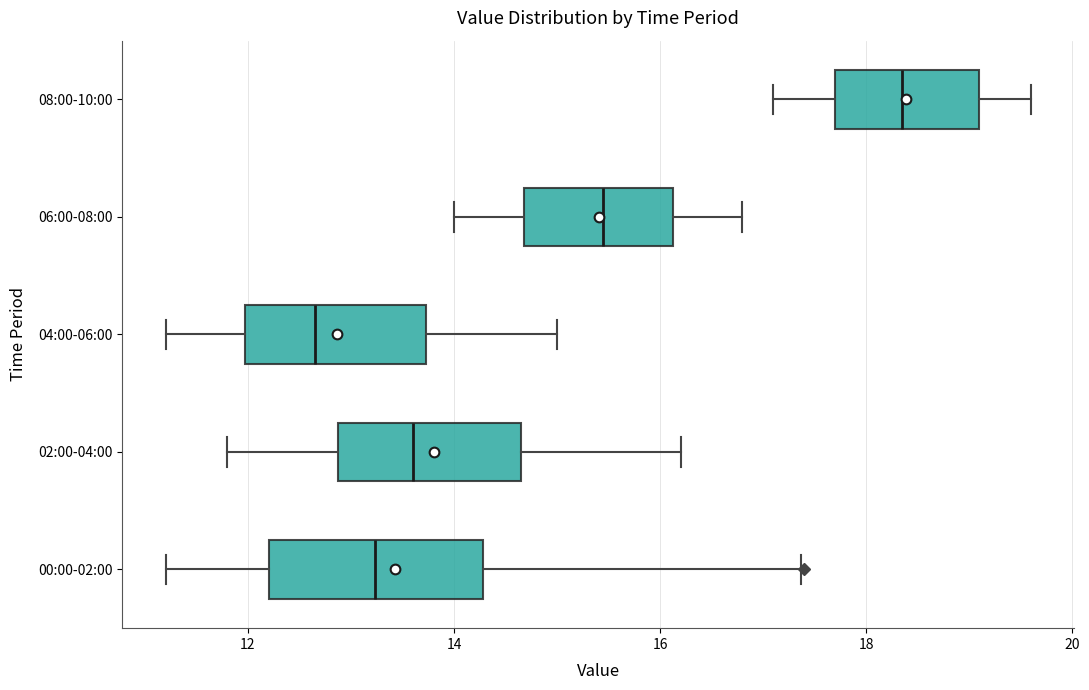

Reading bottom to top, read every box against the x-axis: the position of its median line, the range the box covers, and the ends of its whiskers. The values are not printed on the chart, so give them approximately, as read against the axis.

00:00-02:00: median 13.2, box 12.2 to 14.2, whiskers 11.2 to 17.4
02:00-04:00: median 13.6, box 12.8 to 14.6, whiskers 11.8 to 16.2
04:00-06:00: median 12.6, box 12.0 to 13.8, whiskers 11.2 to 15.0
06:00-08:00: median 15.4, box 14.6 to 16.2, whiskers 14.0 to 16.8
08:00-10:00: median 18.4, box 17.8 to 19.2, whiskers 17.2 to 19.6